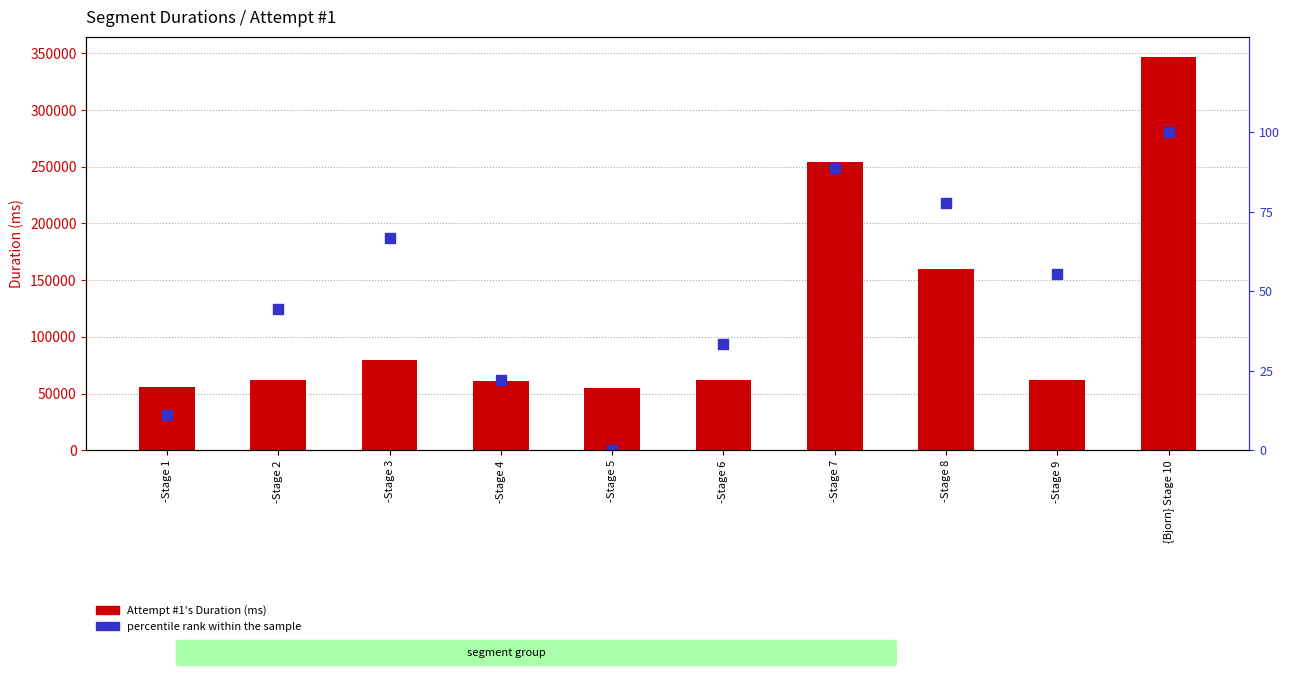

What is the total value across all series at -Stage 4?

61444.2